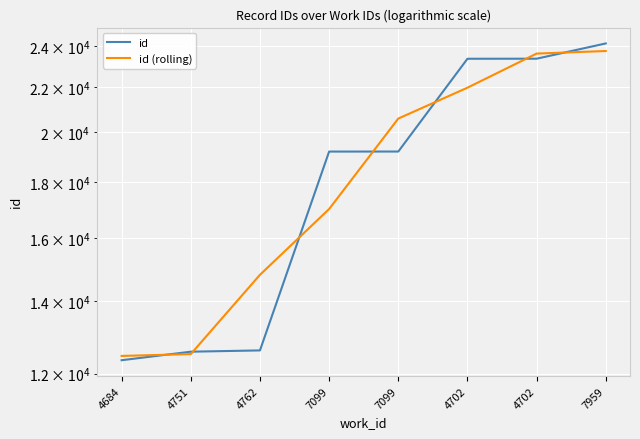

At how many categories does at least one series exceed 18707?

5